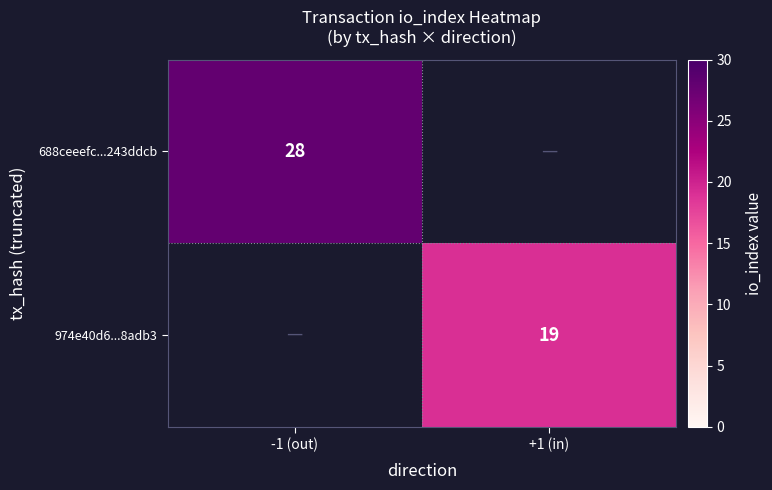

Is it true that 974e40d6...8adb3 equals 31.8 at +1 (in)?

False